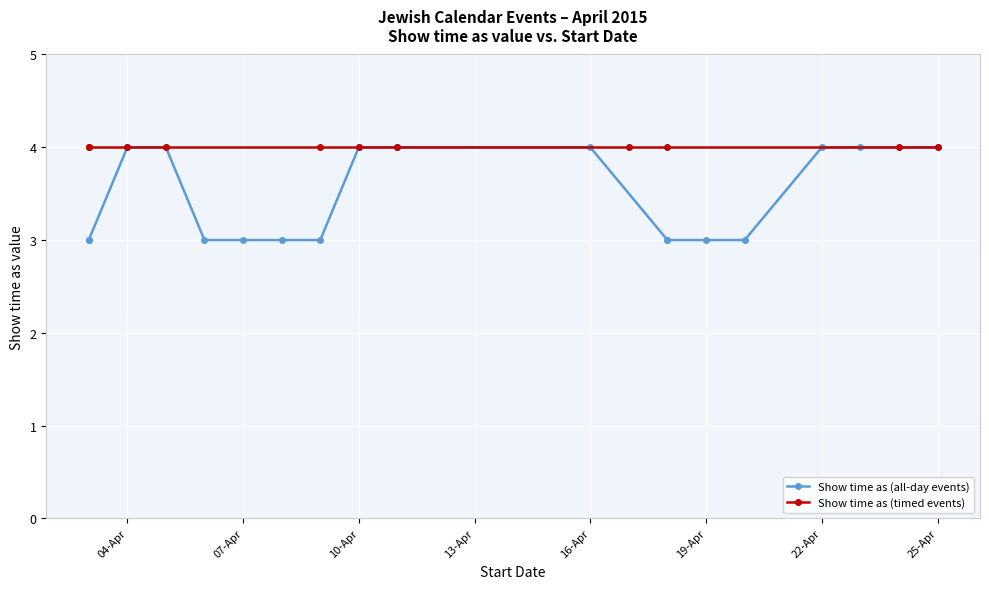

Does the chart display data point markers on the line(s)?

Yes